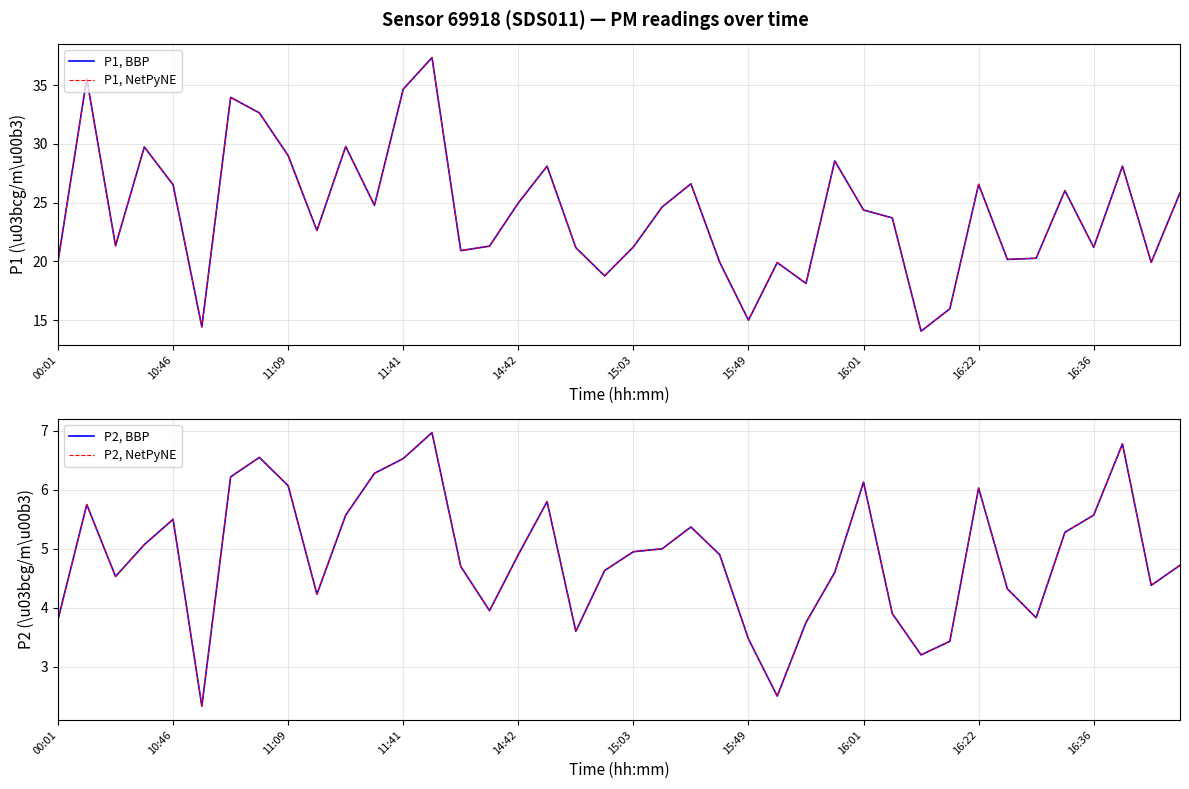

What is the label of the 1st point from the right?

39